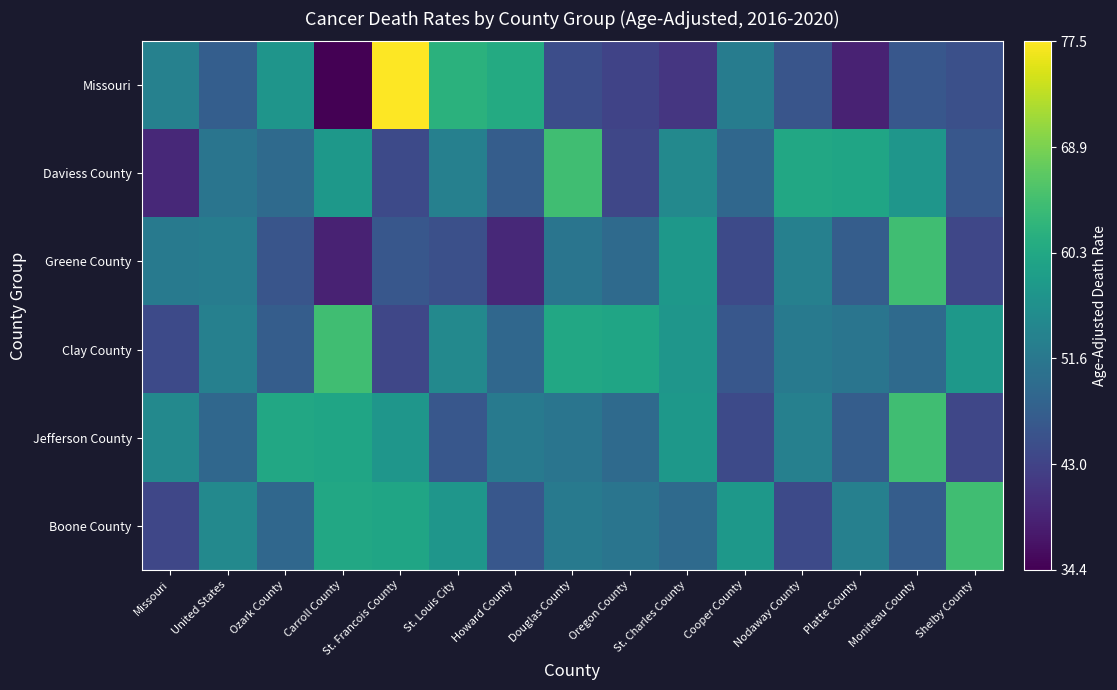

At St. Francois County, list the series in order from largest to smallest.

Missouri, Boone County, Jefferson County, Greene County, Daviess County, Clay County